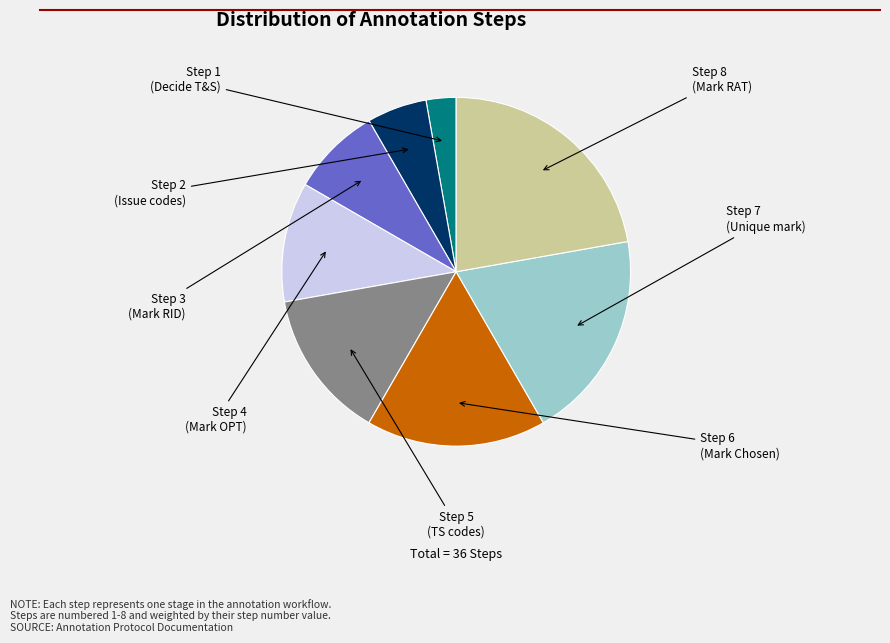

Is there a majority slice in this chart?

No